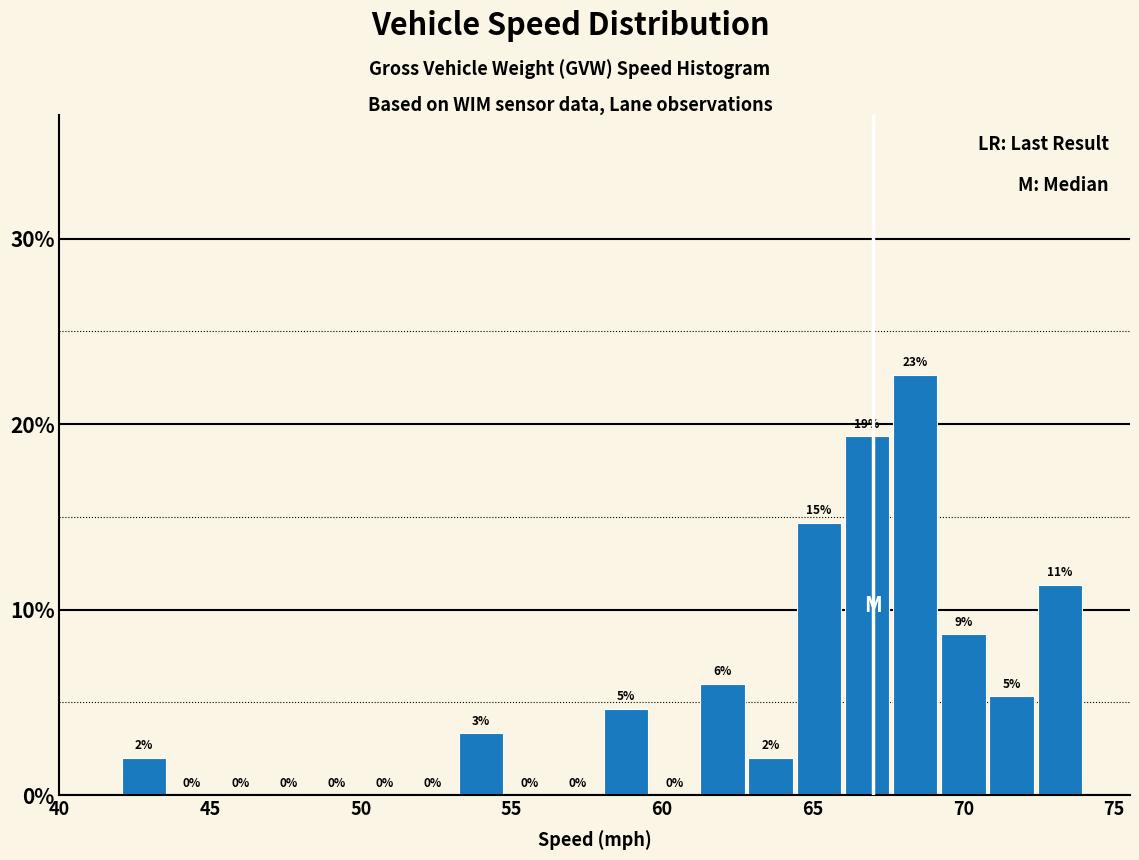

Read against the x-axis, roughly where is the centre of the tallest bar?

68.5